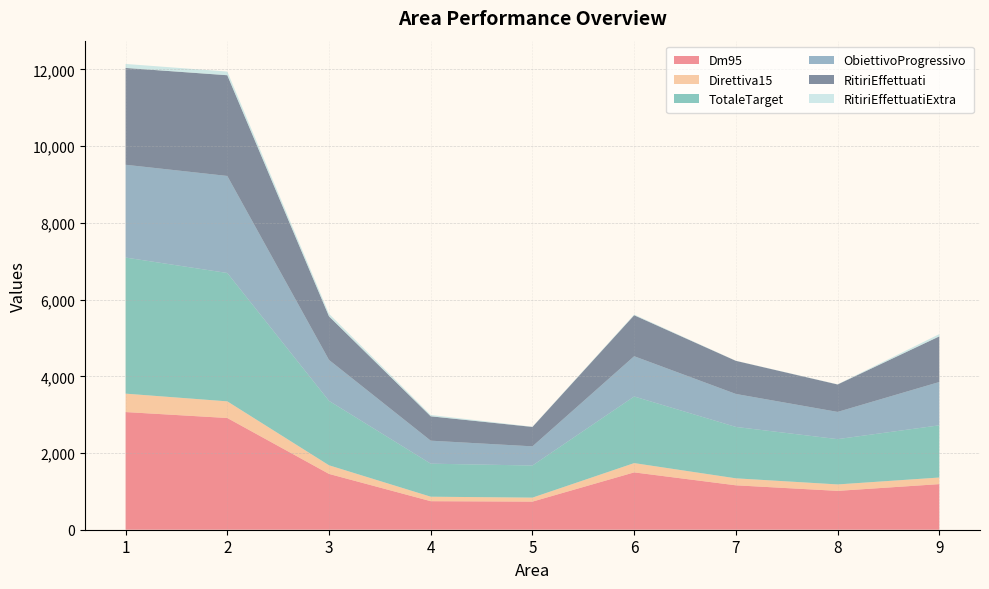

Reading left to right, extract all data points from this chart.

Dm95: 1=3068	2=2913	3=1455	4=744	5=733	6=1495	7=1158	8=1013	9=1189
Direttiva15: 1=480	2=434	3=225	4=117	5=104	6=242	7=182	8=168	9=172
TotaleTarget: 1=3548	2=3347	3=1680	4=861	5=837	6=1737	7=1340	8=1181	9=1361
ObiettivoProgressivo: 1=2420	2=2530	3=1067	4=600	5=500	6=1050	7=860	8=710	9=1130
RitiriEffettuati: 1=2524	2=2626	3=1135	4=635	5=506	6=1068	7=863	8=715	9=1189
RitiriEffettuatiExtra: 1=104	2=96	3=68	4=35	5=6	6=18	7=3	8=5	9=59